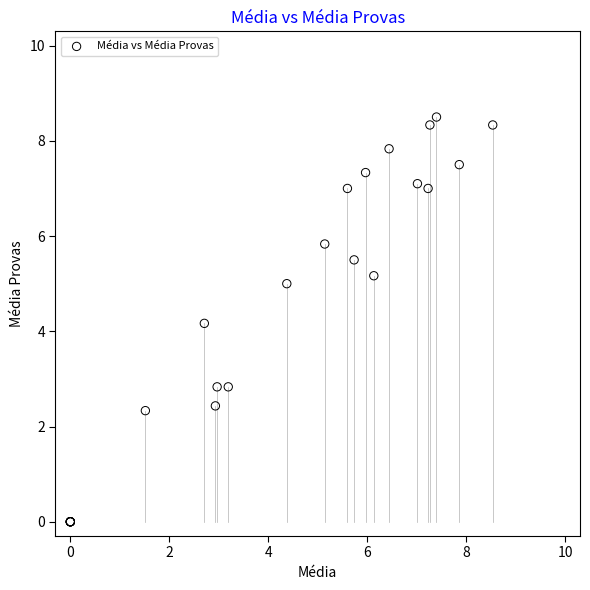

What Y value in the scatter plot is closest to 4?

4.2